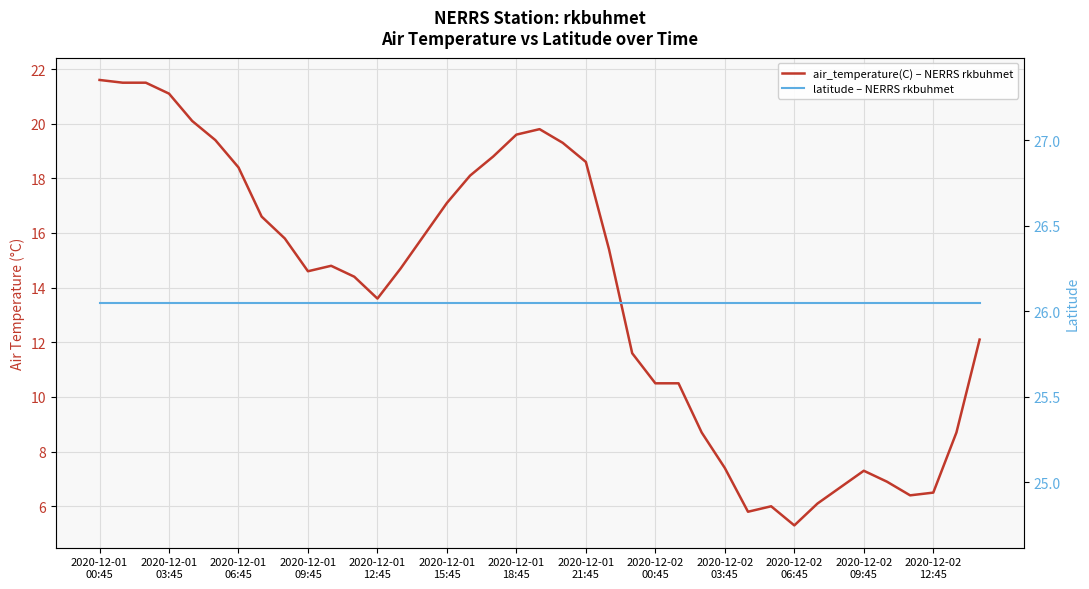

What is the average value of the air_temperature(C) – NERRS rkbuhmet series?

13.8